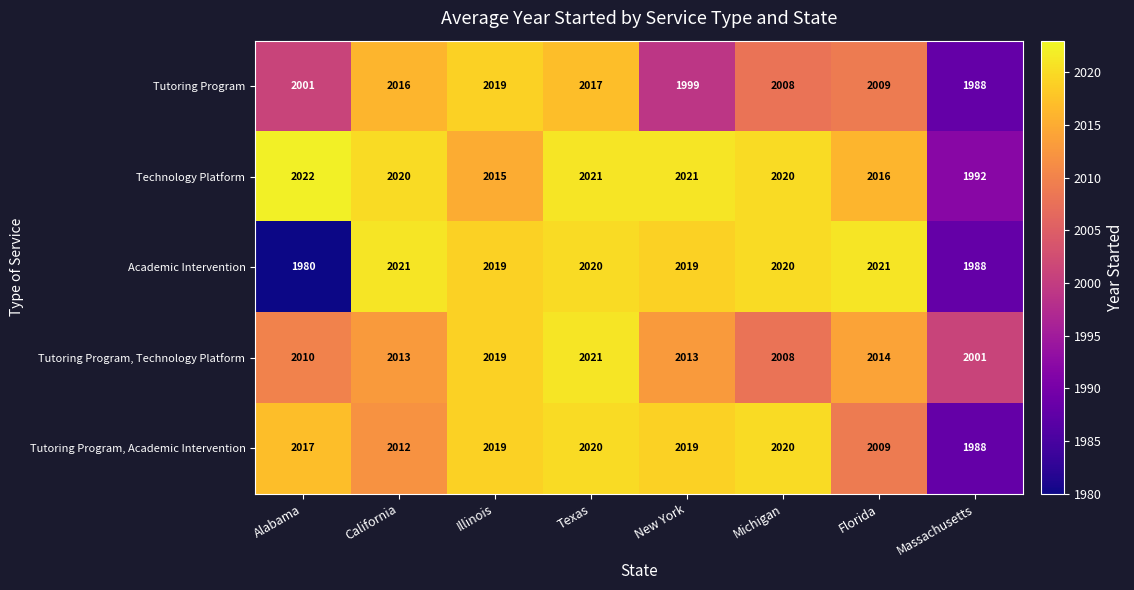

Where is Tutoring Program, Technology Platform nearest to the value 2011?

Alabama